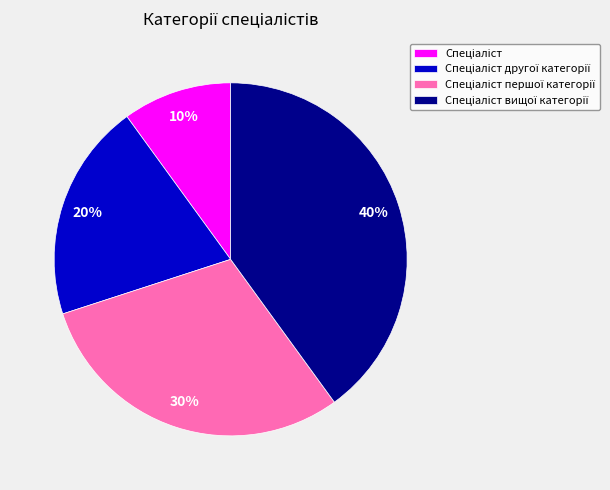

Does any single category account for the majority?

No